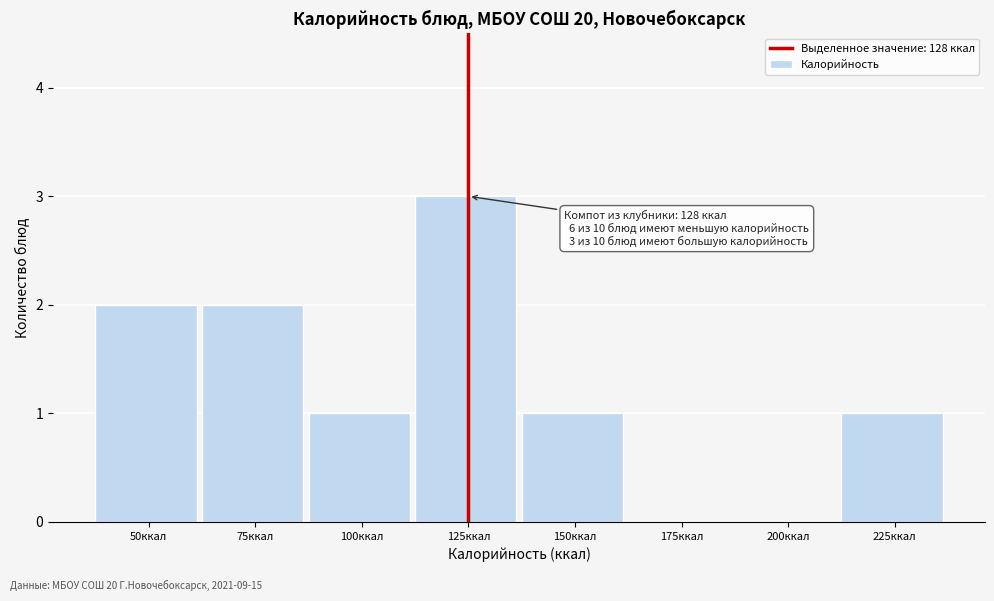

Reading right to left, list all the values displayed in this chart.

225ккал=1	200ккал=0	175ккал=0	150ккал=1	125ккал=3	100ккал=1	75ккал=2	50ккал=2